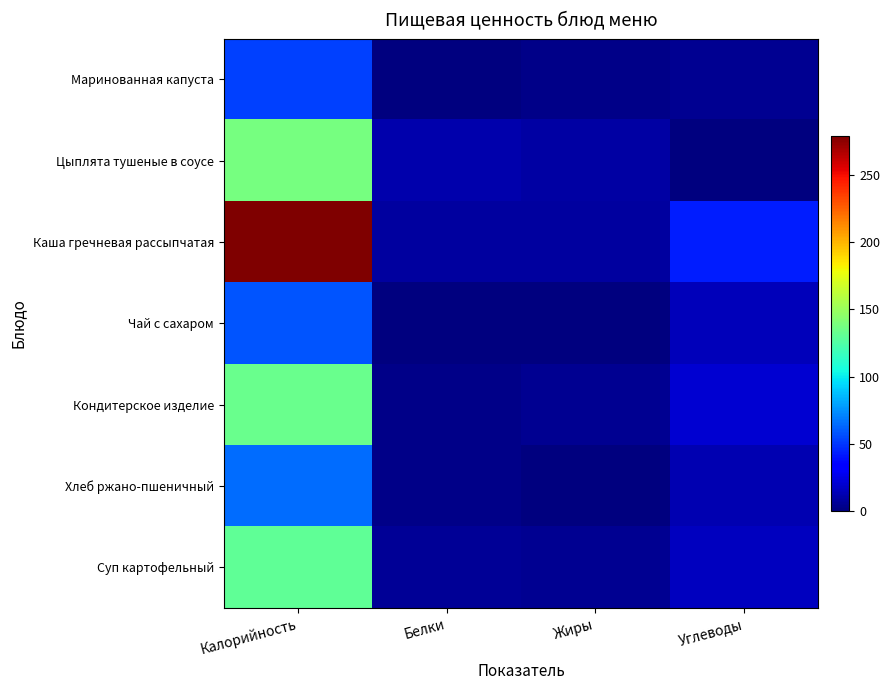

Reading left to right, extract all data points from this chart.

Маринованная капуста: Калорийность=52.8	Белки=0.8	Жиры=3.1	Углеводы=5.3
Цыплята тушеные в соусе: Калорийность=137.7	Белки=11.7	Жиры=9.4	Углеводы=0.4
Каша гречневая рассыпчатая: Калорийность=279.0	Белки=8.7	Жиры=7.8	Углеводы=42.6
Чай с сахаром: Калорийность=58.0	Белки=0.2	Жиры=0.0	Углеводы=15.0
Кондитерское изделие: Калорийность=133.2	Белки=2.4	Жиры=4.9	Углеводы=19.8
Хлеб ржано-пшеничный: Калорийность=65.0	Белки=2.5	Жиры=0.5	Углеводы=12.3
Суп картофельный: Калорийность=130.4	Белки=6.1	Жиры=4.6	Углеводы=16.0